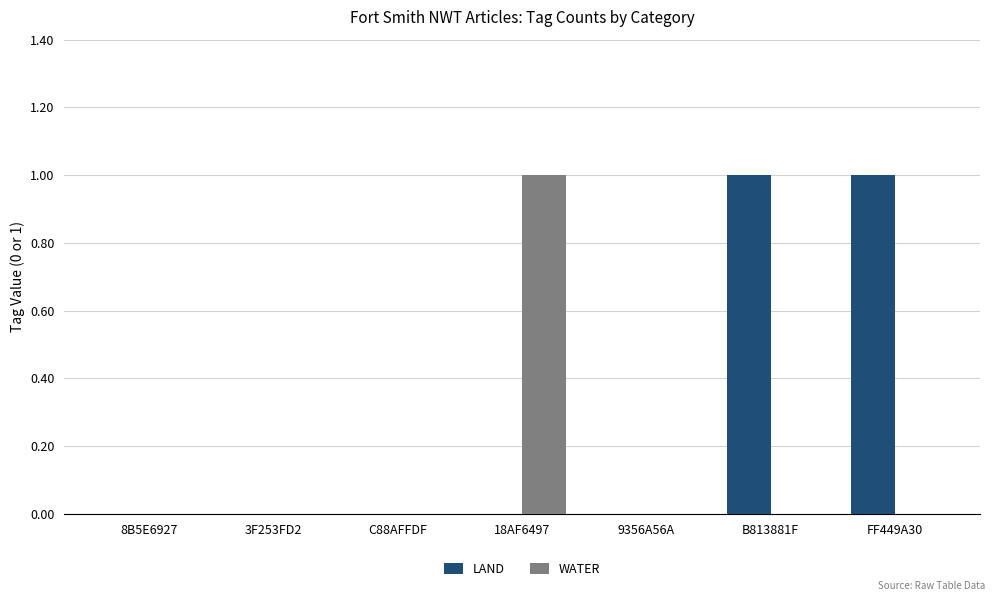

True or false: WATER has a value of -1 at 9356A56A.

False